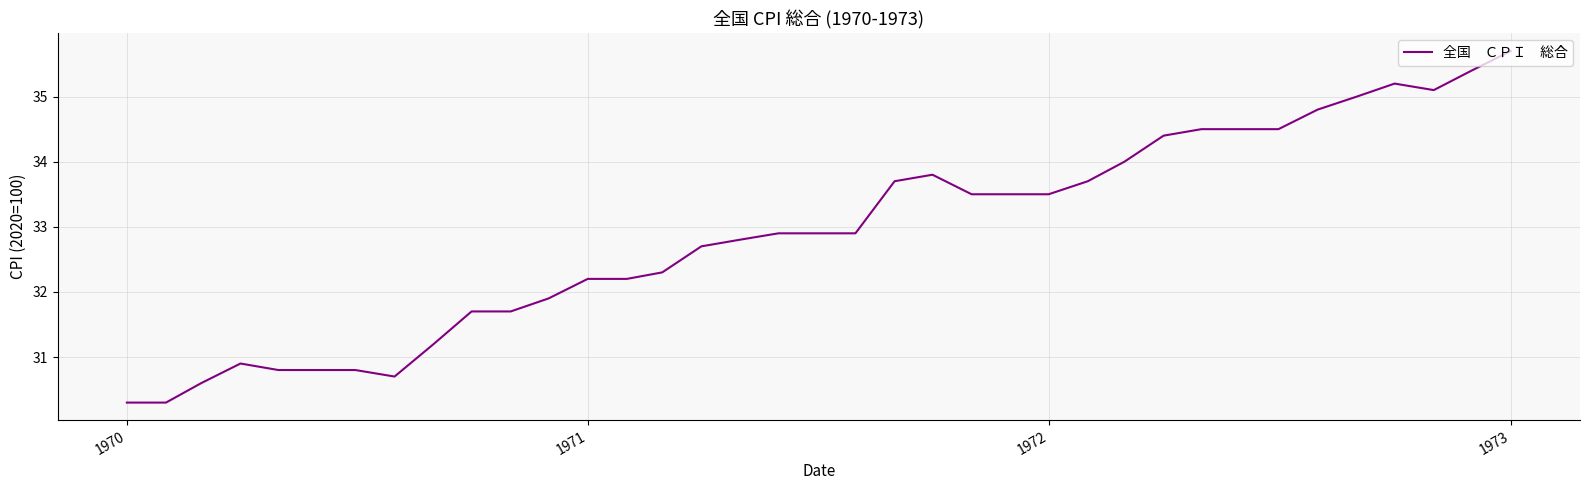

What is the maximum value shown in the chart?

35.7